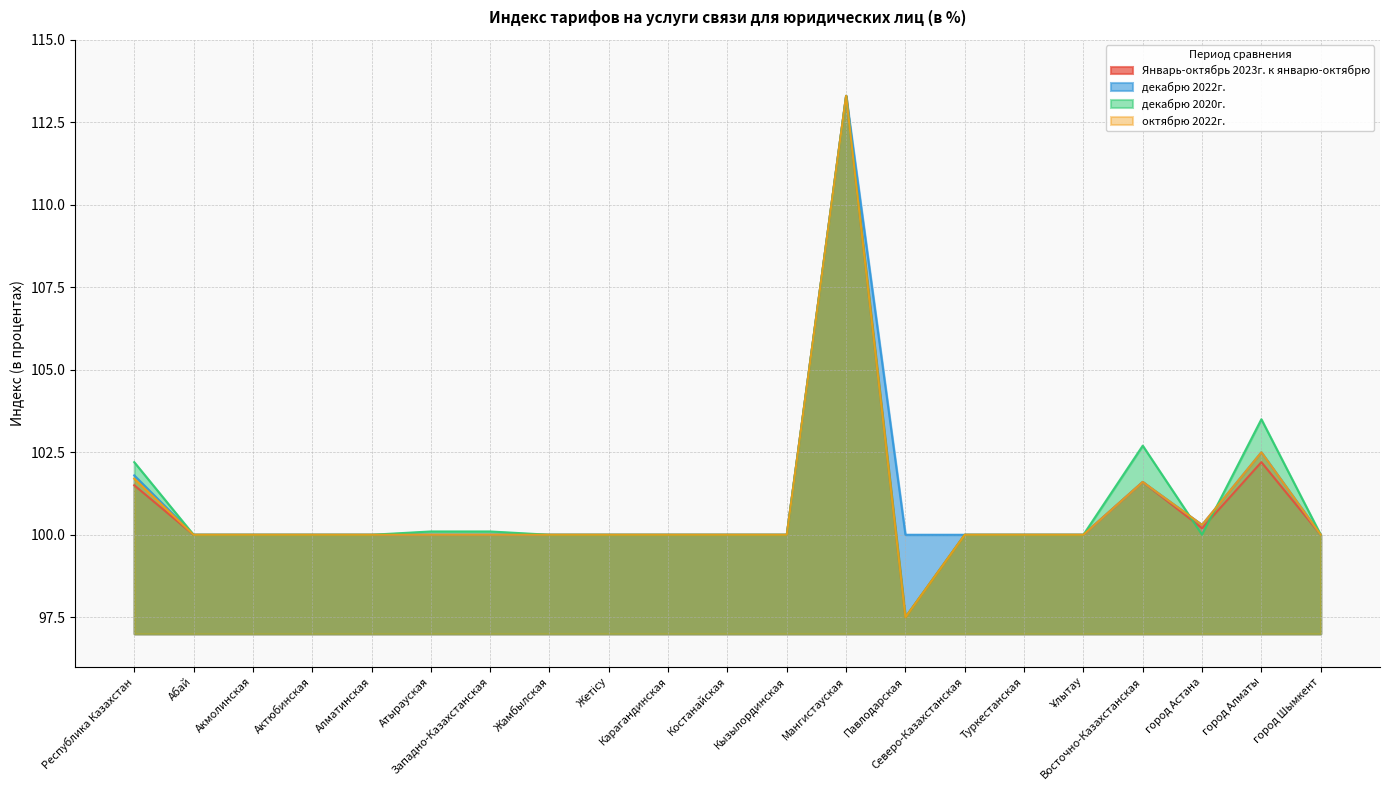

Which series has the largest total across all categories?

декабрю 2022г.